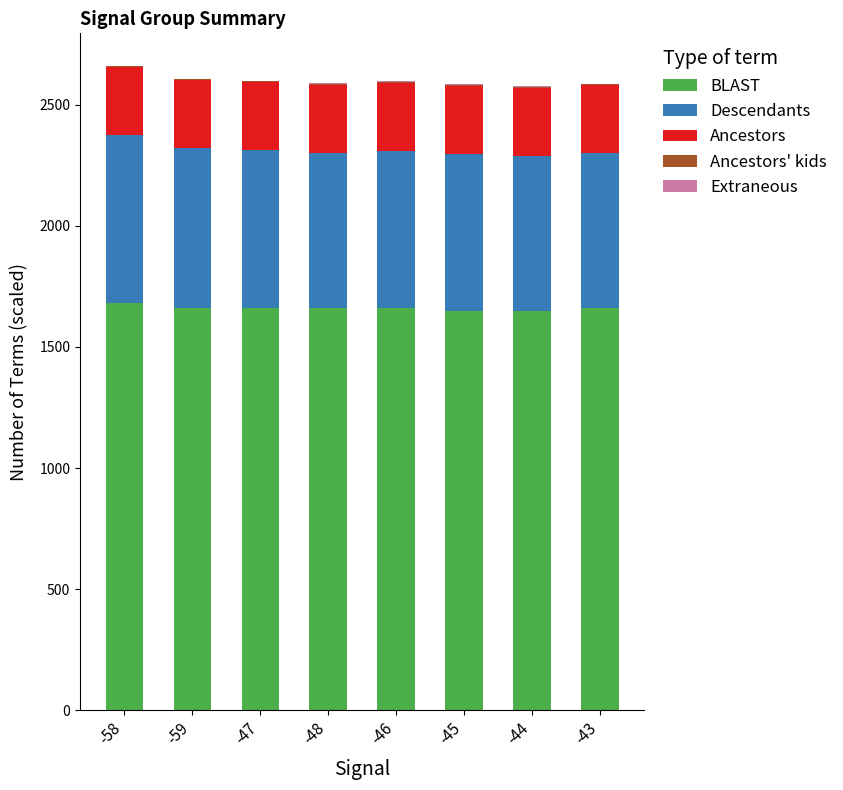

What is the highest value of the BLAST series?

1680.0